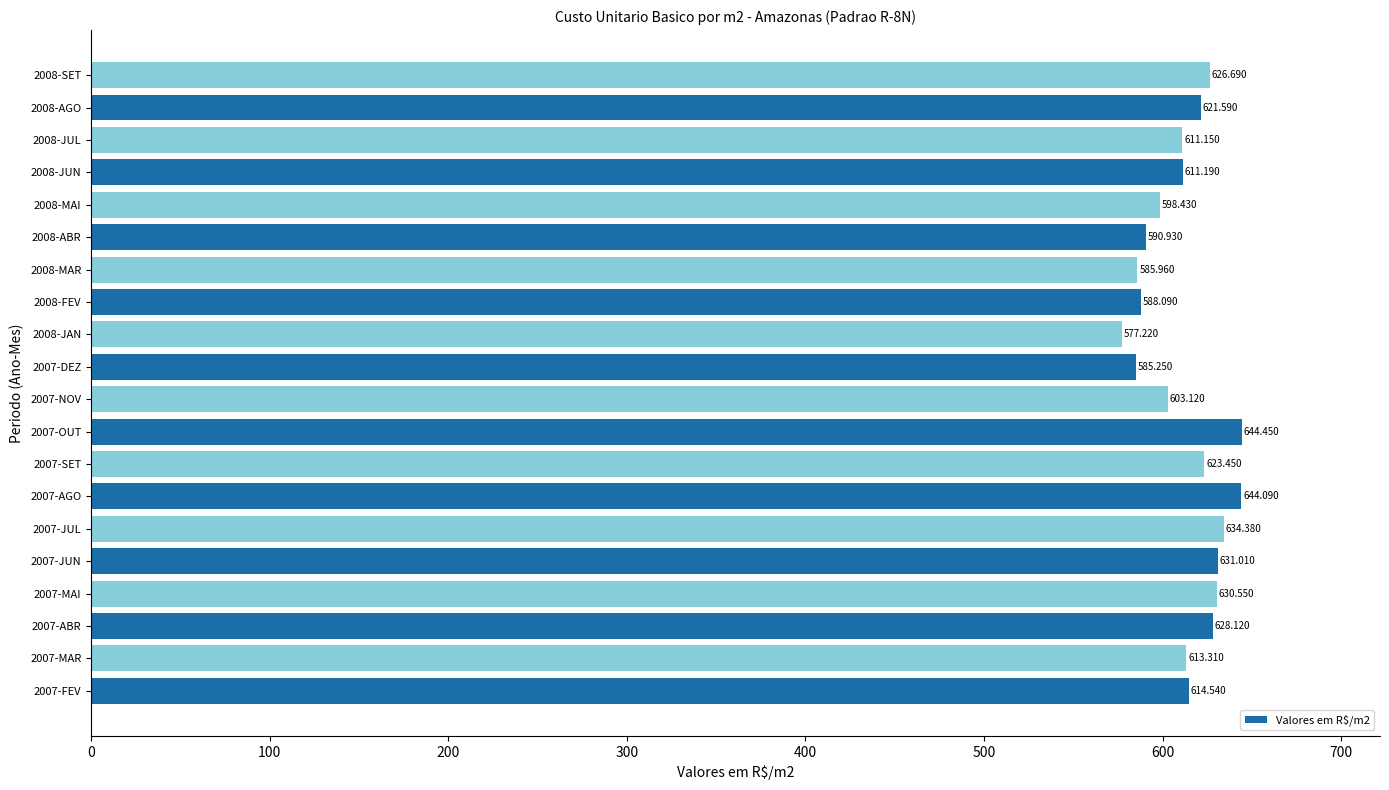

At which label is the value closest to 610?

2008-JUL